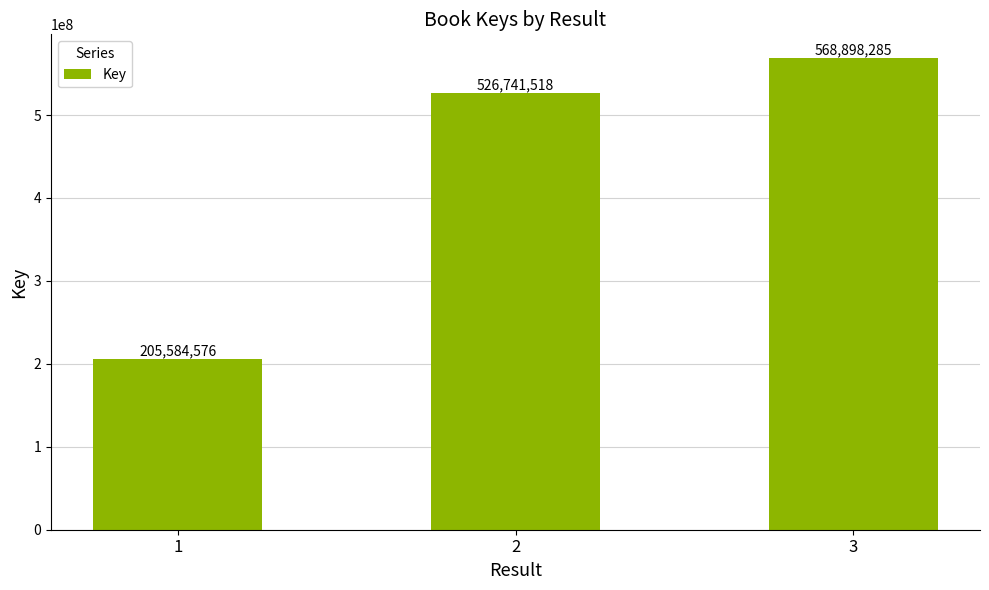

List the labels in order of value, largest first.

3, 2, 1